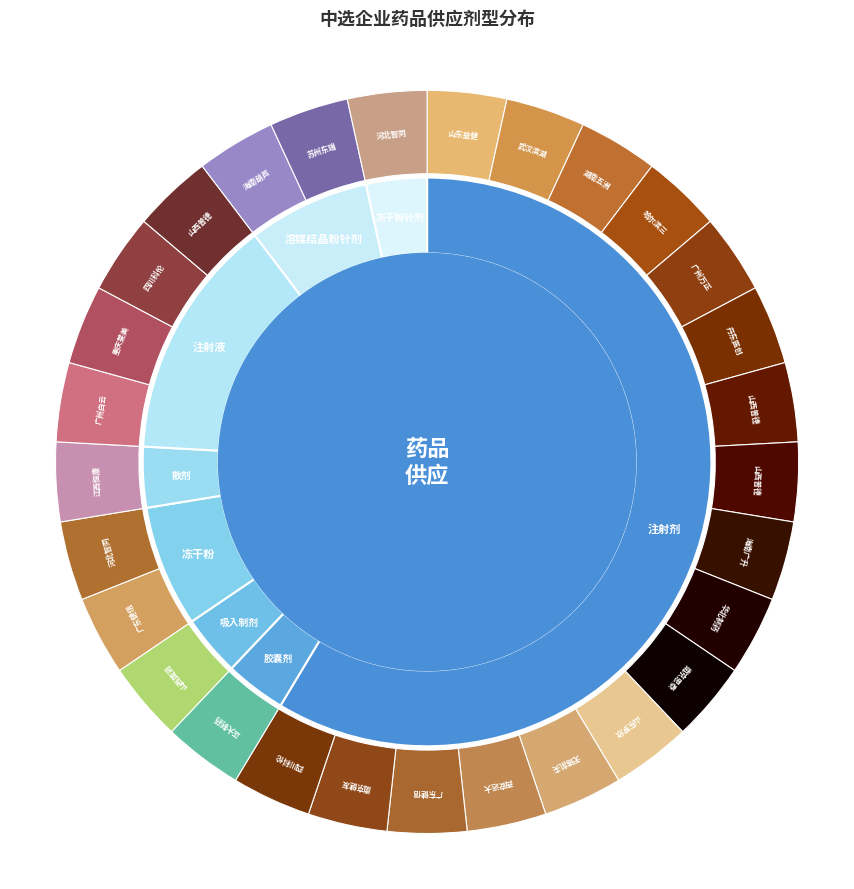

Rank the categories by value from lowest to highest.

胶囊剂, 吸入制剂, 散剂, 冻干粉针剂, 冻干粉, 溶媒结晶粉针剂, 注射液, 注射剂